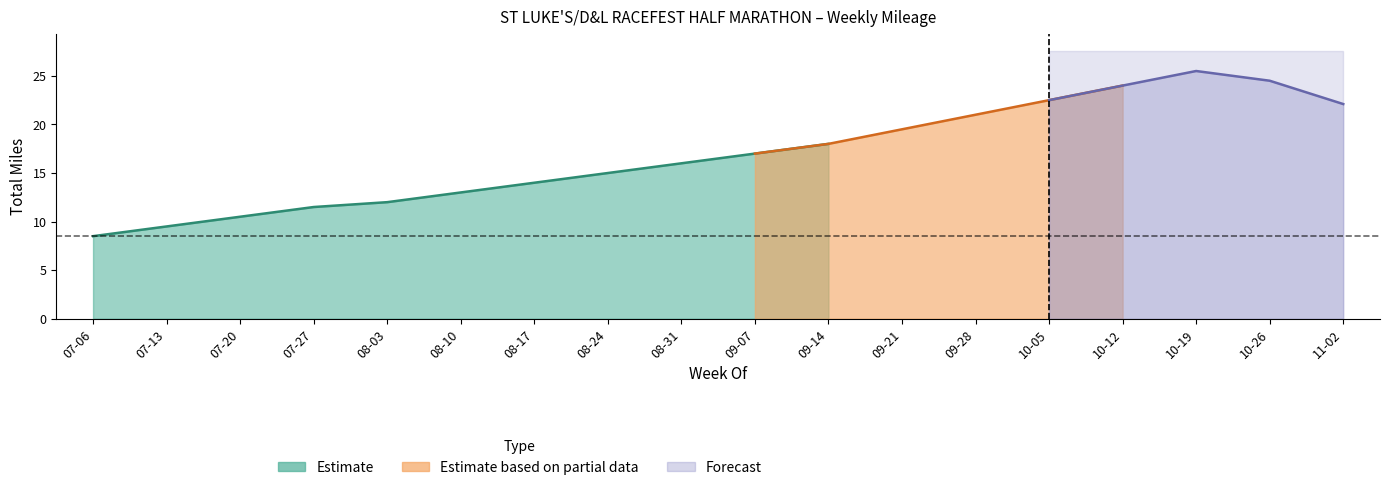

Reading left to right, what are all the values shown in this chart?

8.5	9.5	10.5	11.5	12.0	13.0	14.0	15.0	16.0	17.0	18.0	19.5	21.0	22.5	24.0	25.5	24.5	22.1